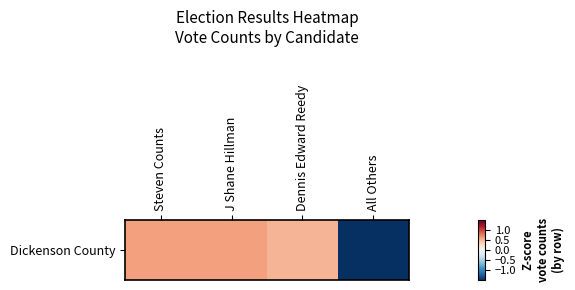

Rank the categories by value from lowest to highest.

All Others, Dennis Edward Reedy, Steven Counts, J Shane Hillman